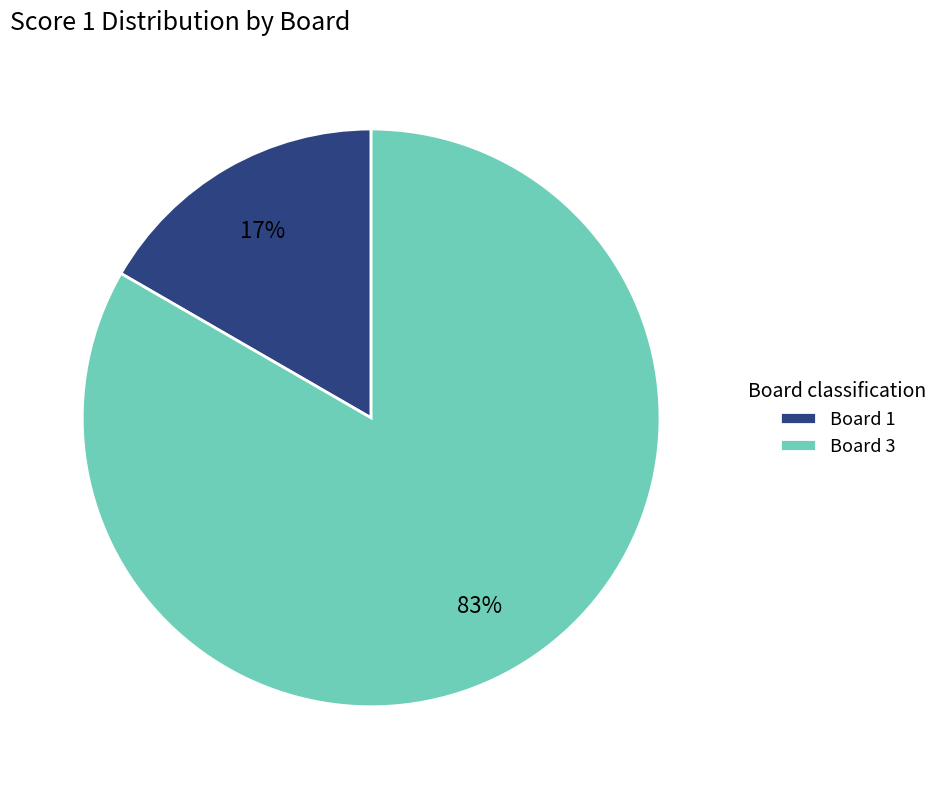

Which slice represents more than half of the pie?

Board 3